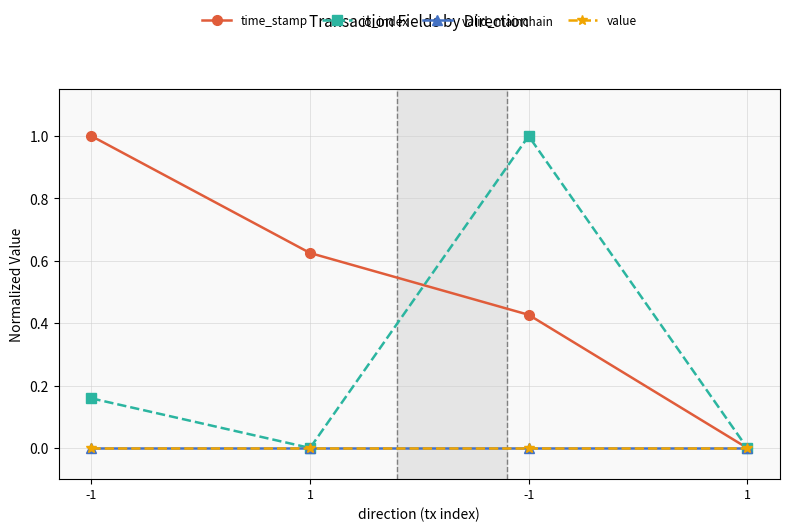

Is this an area chart (filled region under the line)?

No